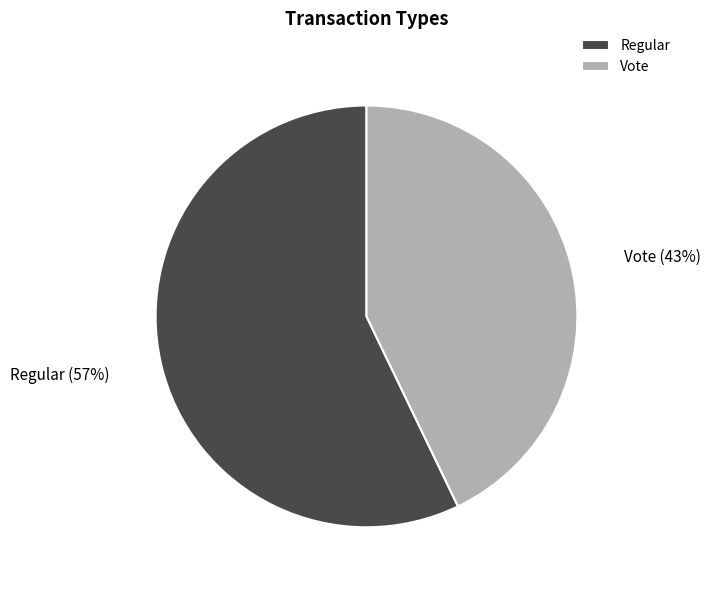

What percentage is the Regular slice, to the nearest percent?

57%